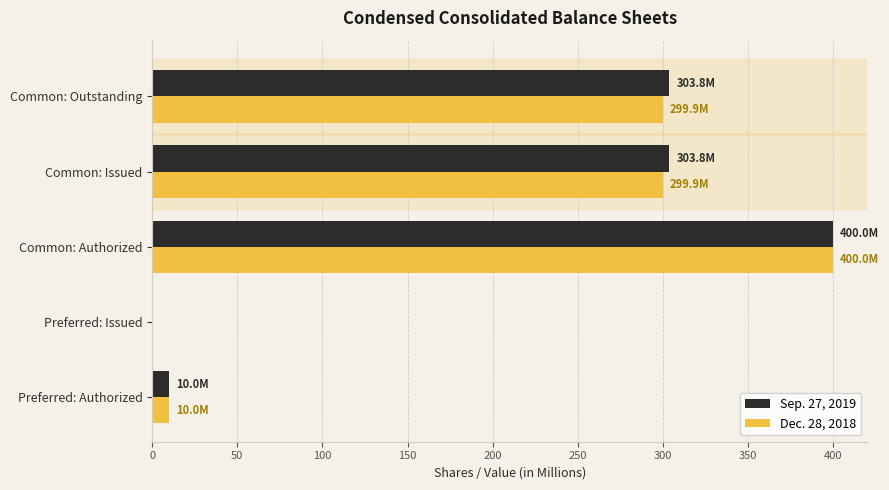

What are all the series names shown in the legend?

Sep. 27, 2019, Dec. 28, 2018